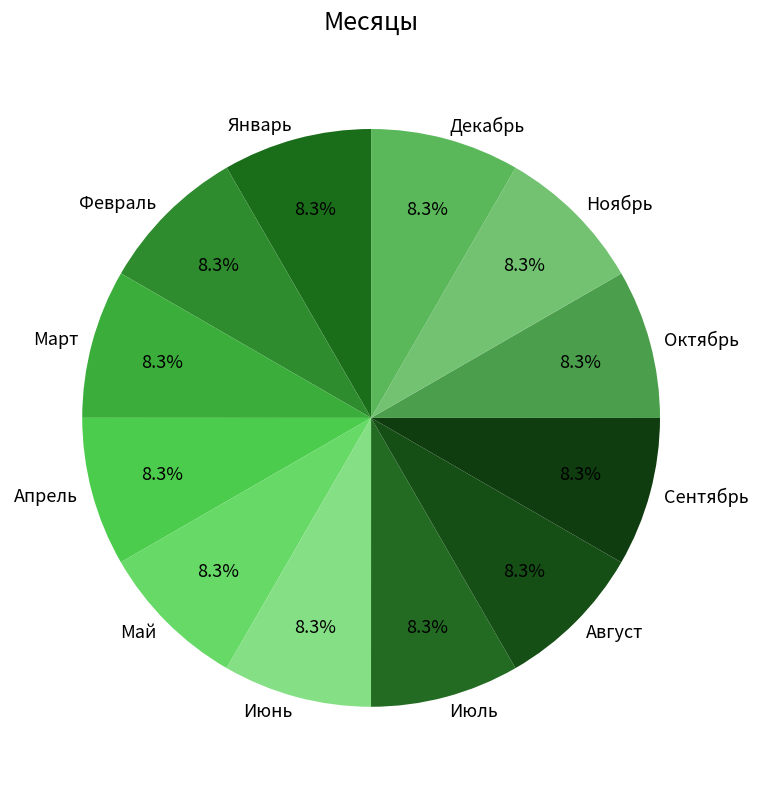

Is Апрель the majority of the pie?

No